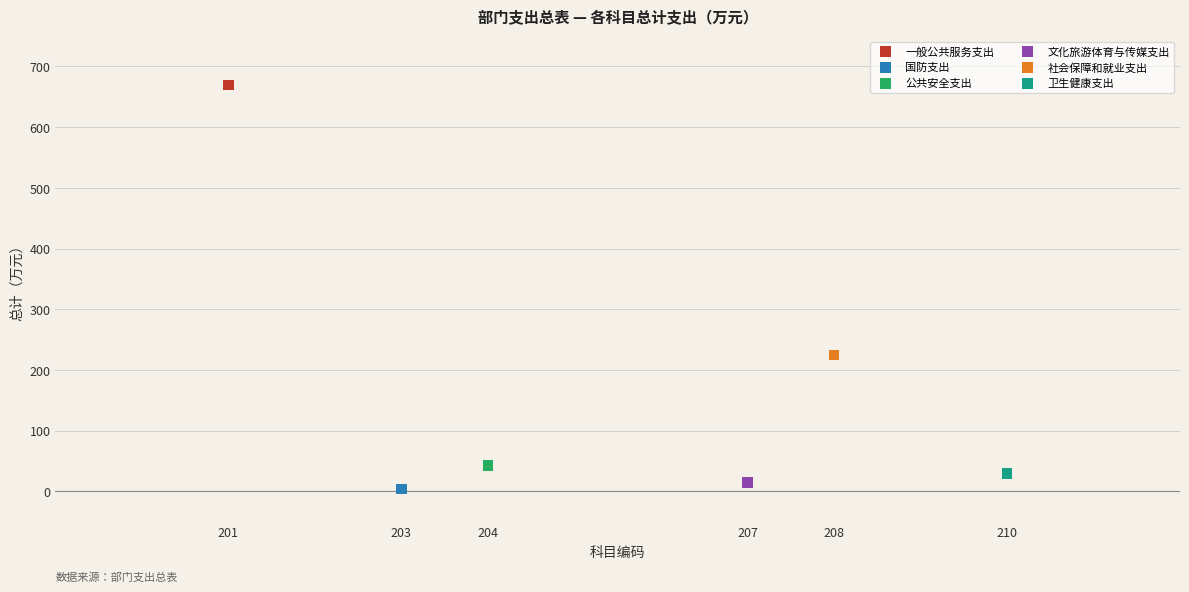

What are all the series names shown in the legend?

一般公共服务支出, 国防支出, 公共安全支出, 文化旅游体育与传媒支出, 社会保障和就业支出, 卫生健康支出